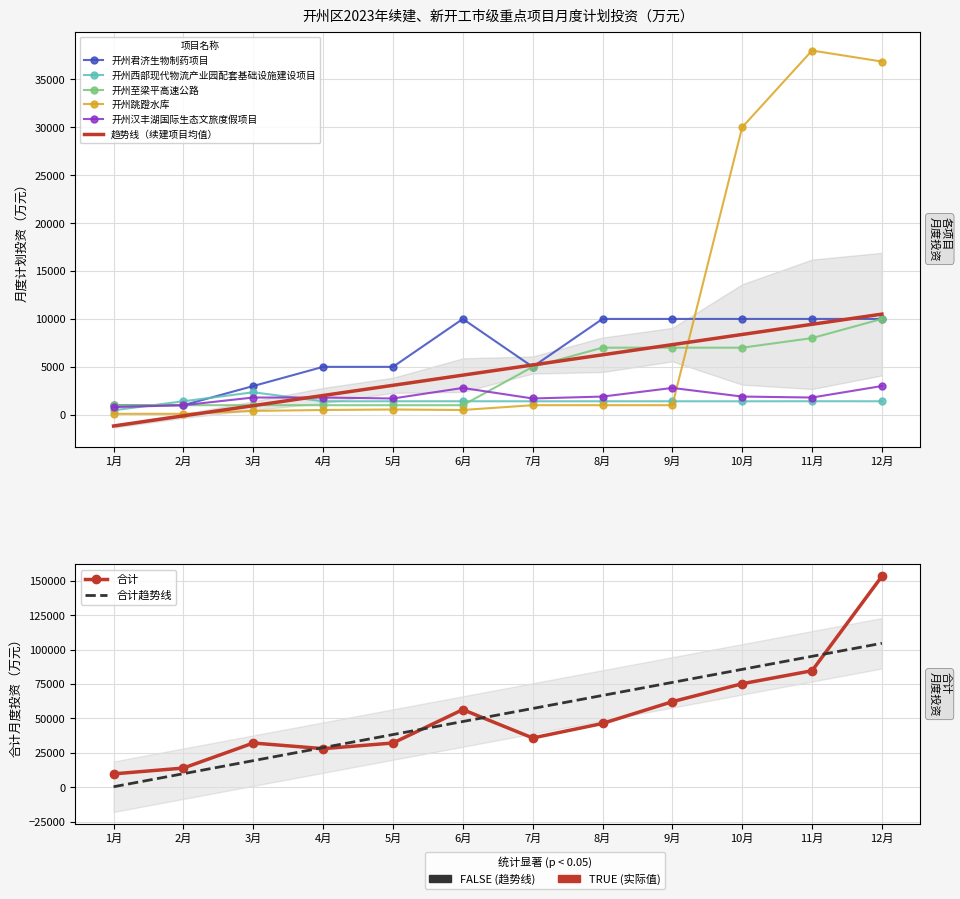

Where is the first local maximum for 开州君济生物制药项目?

6月